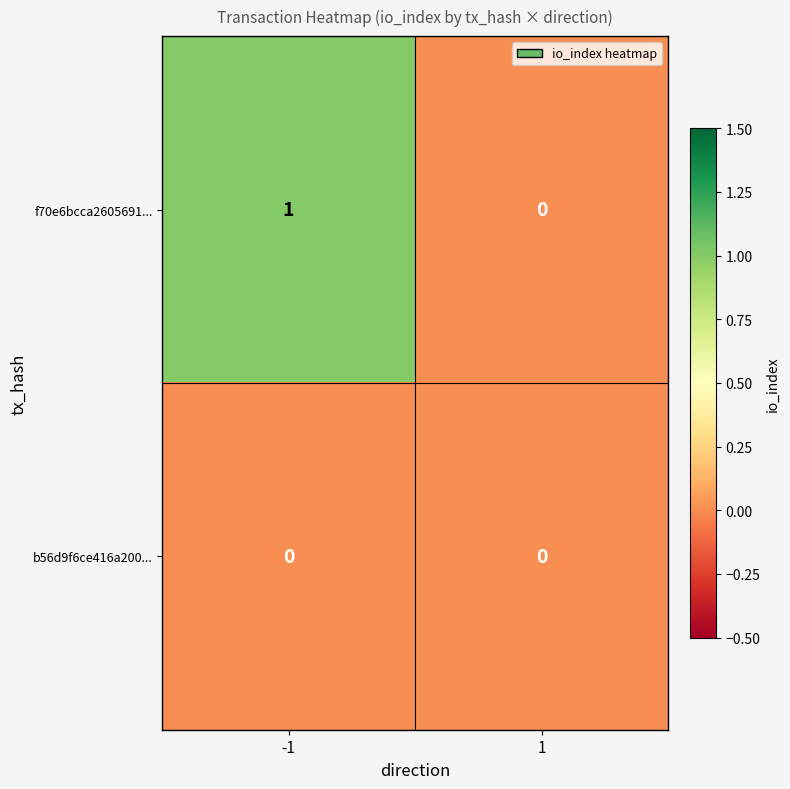

Is it true that b56d9f6ce416a200... equals 0 at -1?

True